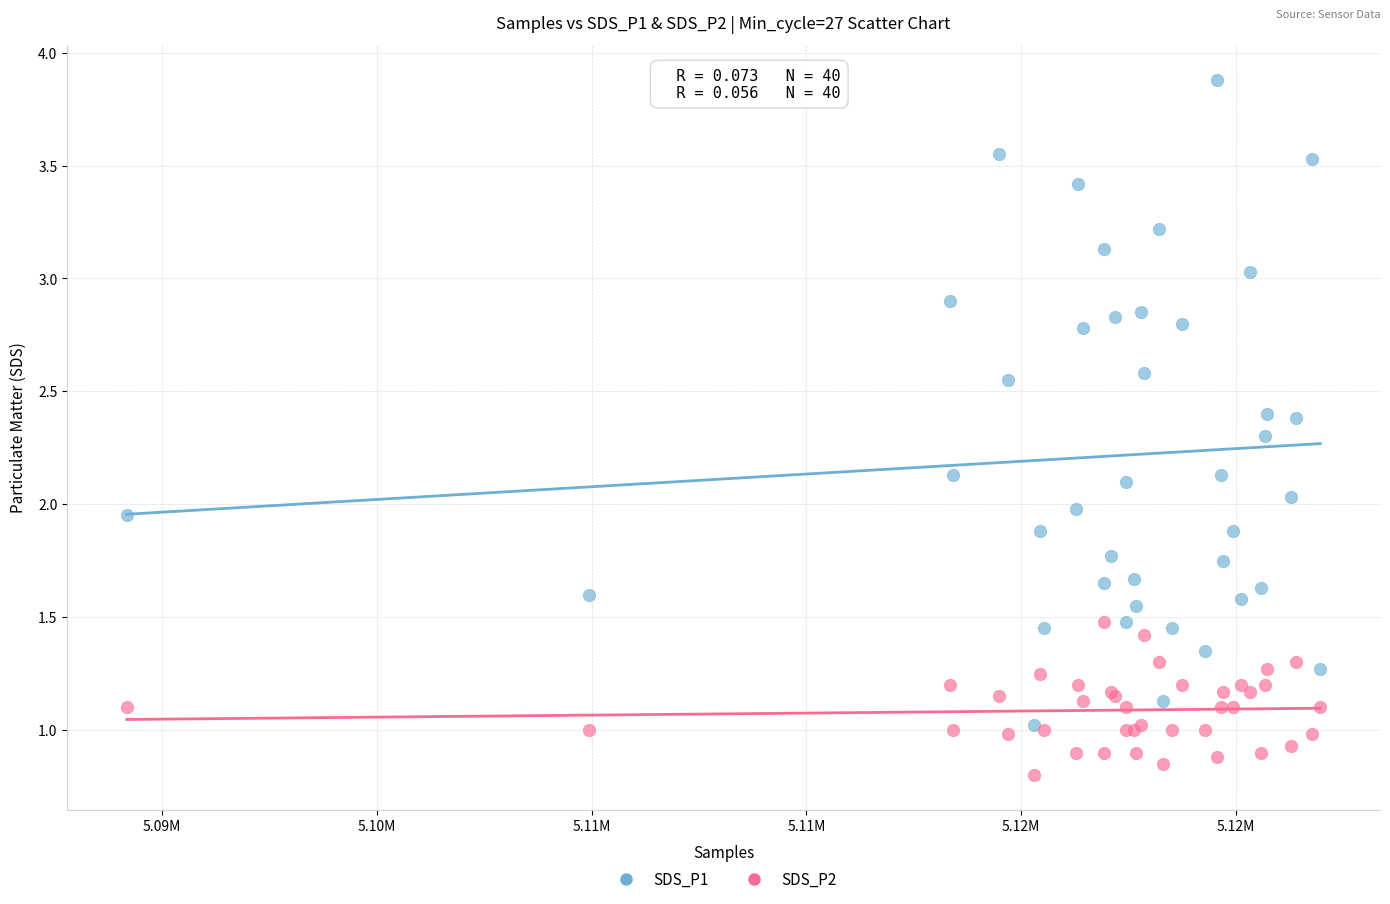

What are all the series names shown in the legend?

SDS_P1, SDS_P2